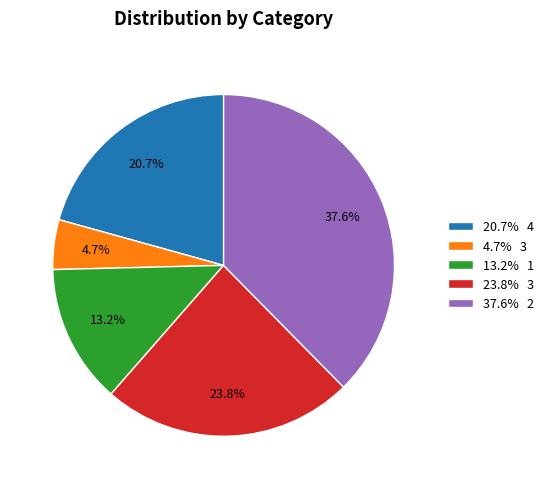

Between 37.6% 2 and 20.7% 4, which is larger?

37.6% 2